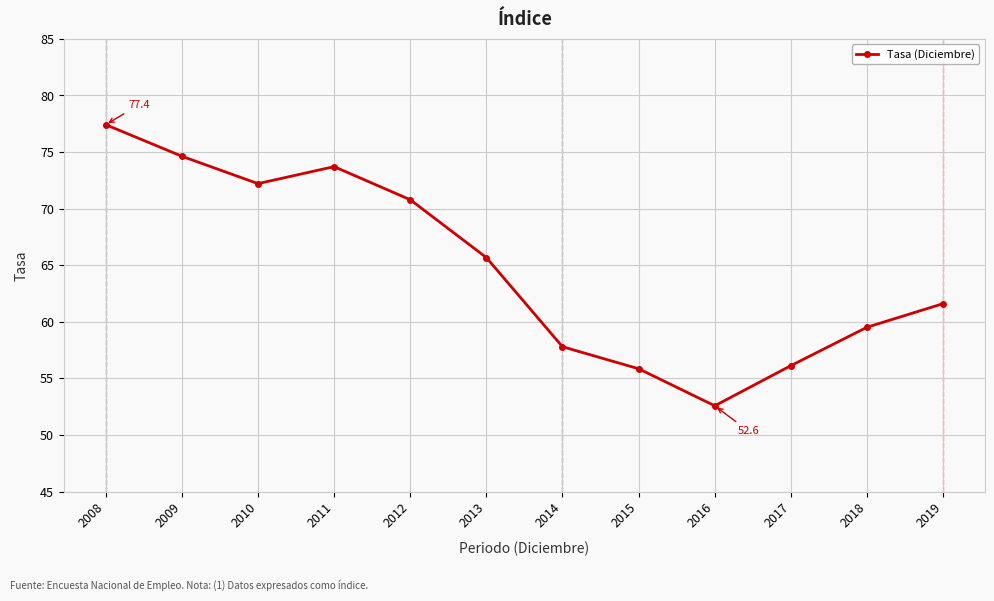

Between 2018 and 2014, which is larger?

2018